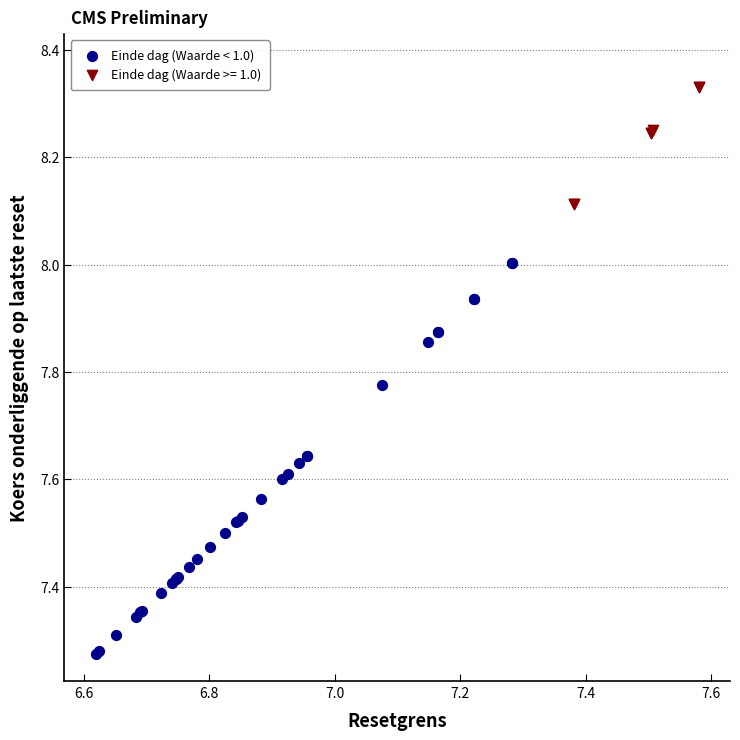

Which series contains the highest Y value?

Einde dag (Waarde >= 1.0)